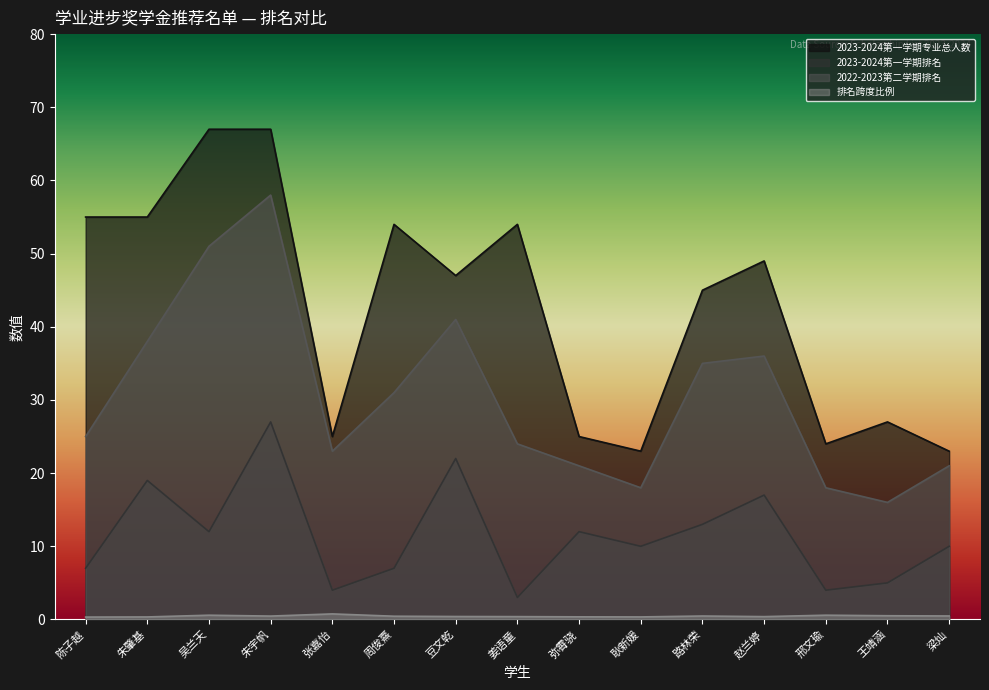

True or false: 2023-2024第一学期专业总人数 and 排名跨度比例 intersect in this chart.

False